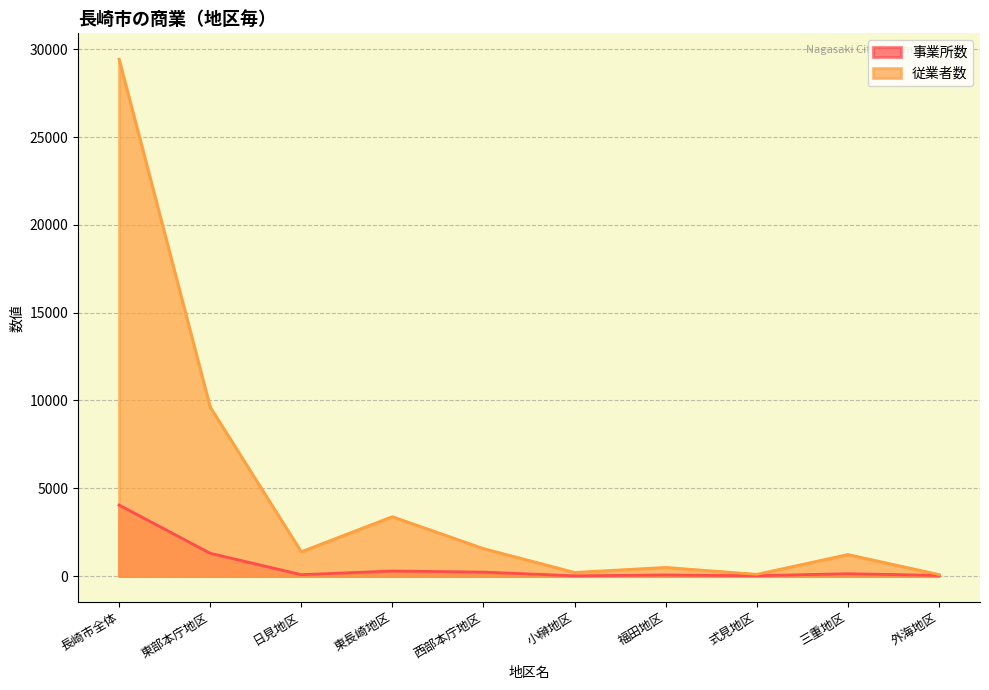

What is the sum of all 従業者数 values?

47525